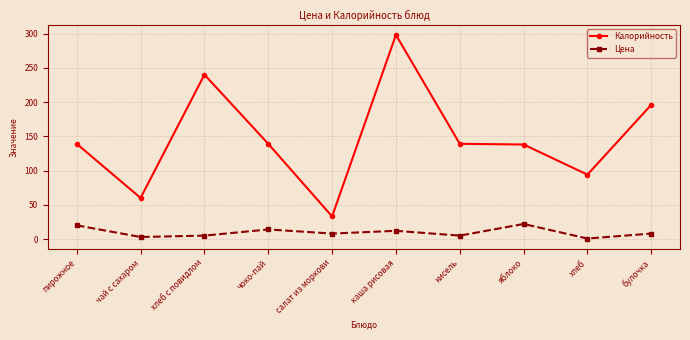

What is the spread (max minus min) of values at хлеб с повидлом?

235.0